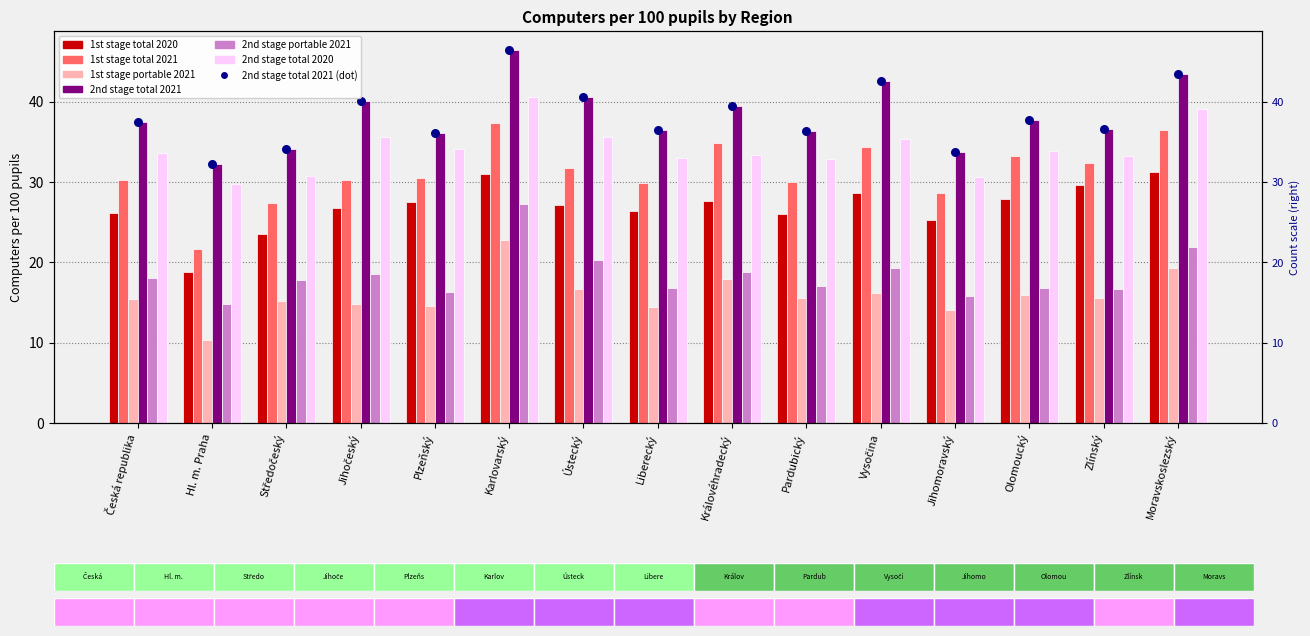

Is the value of 2nd stage total 2021 at Vysočina greater than the value of 1st stage total 2021 at Zlínský?

Yes